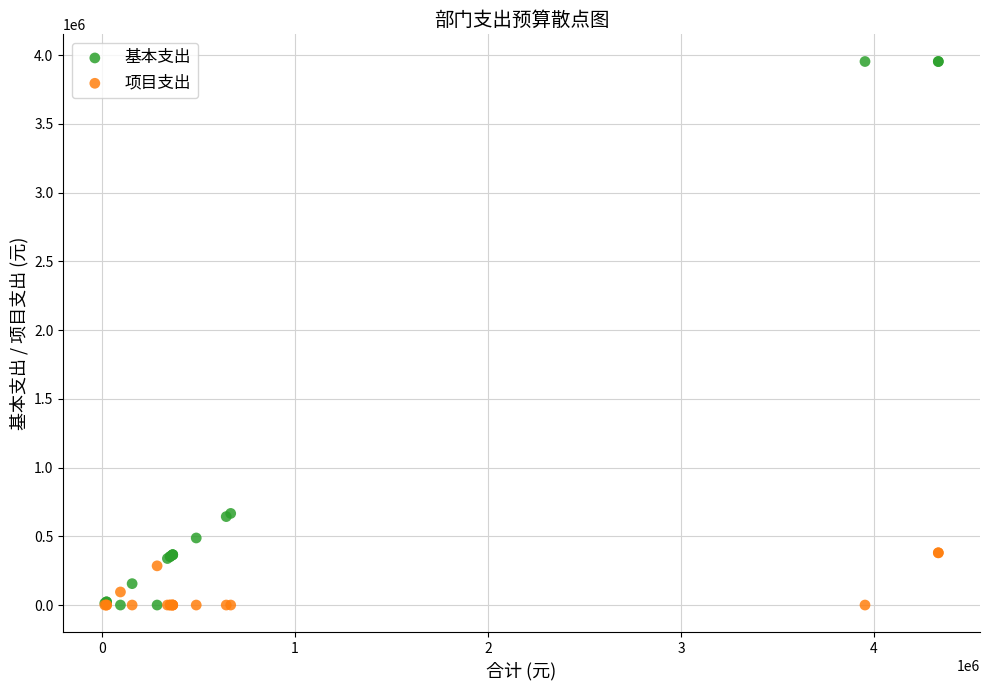

What is the X range (max minus min) for the scatter plot?

4319534.0